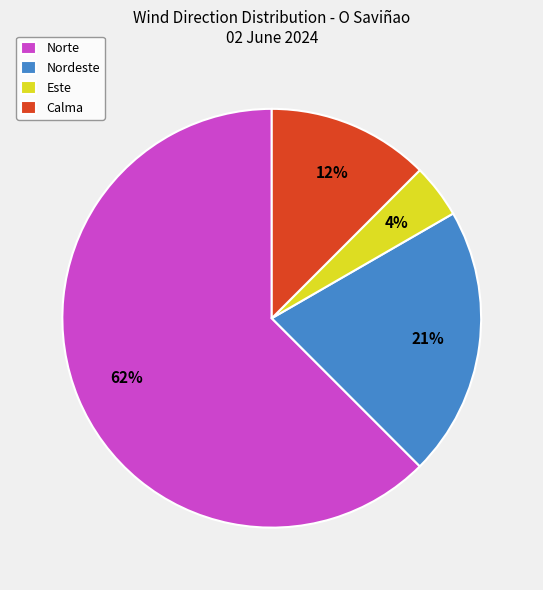

Is it true that Calma is 19% of the pie?

False